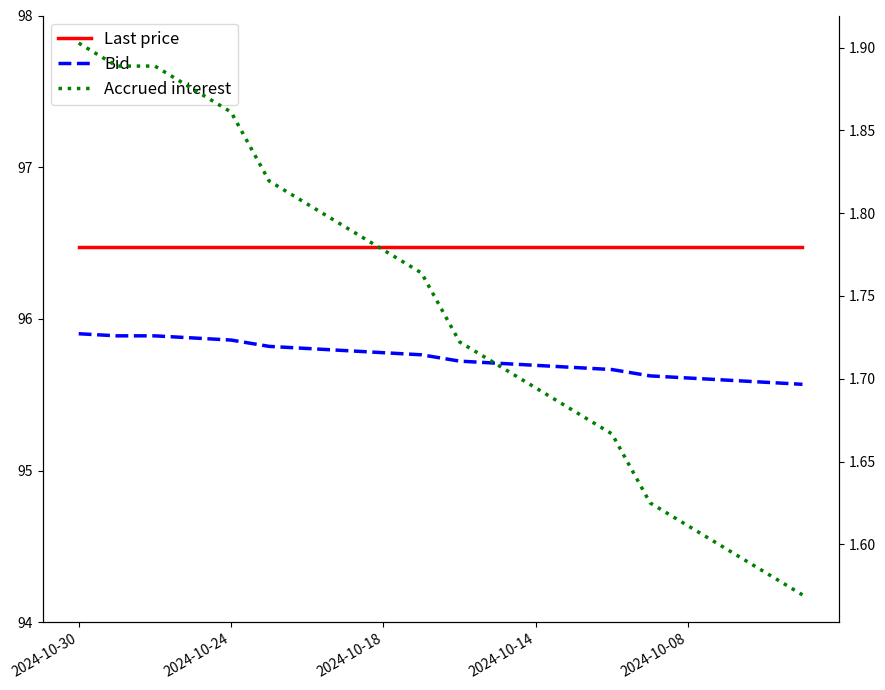

Does the chart display data point markers on the line(s)?

No